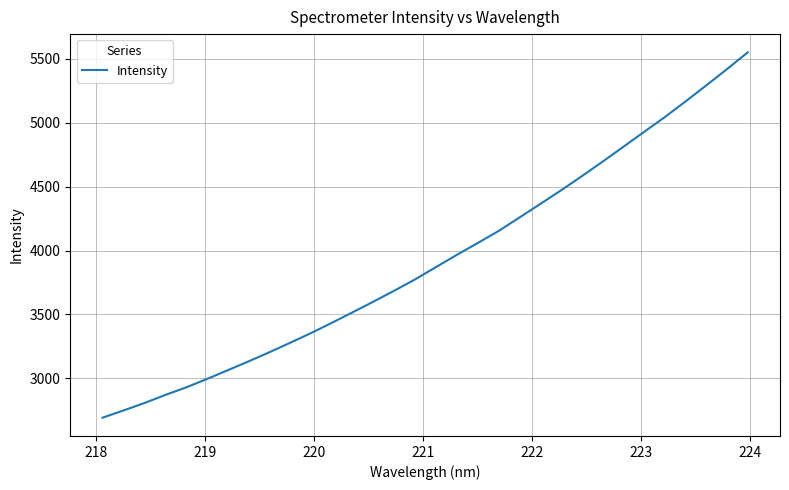

What is the difference between the maximum and minimum values?

2856.6